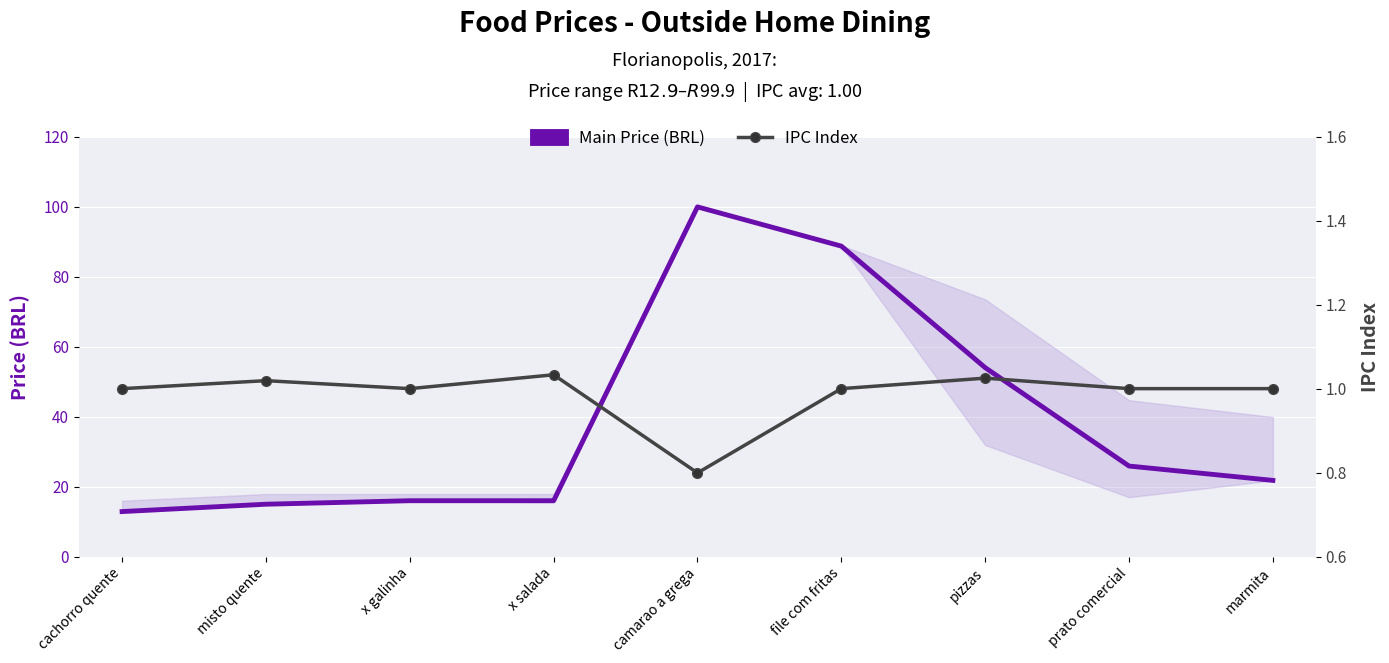

Rank the categories by IPC Index value from highest to lowest.

x salada, pizzas, misto quente, cachorro quente, x galinha, file com fritas, prato comercial, marmita, camarao a grega